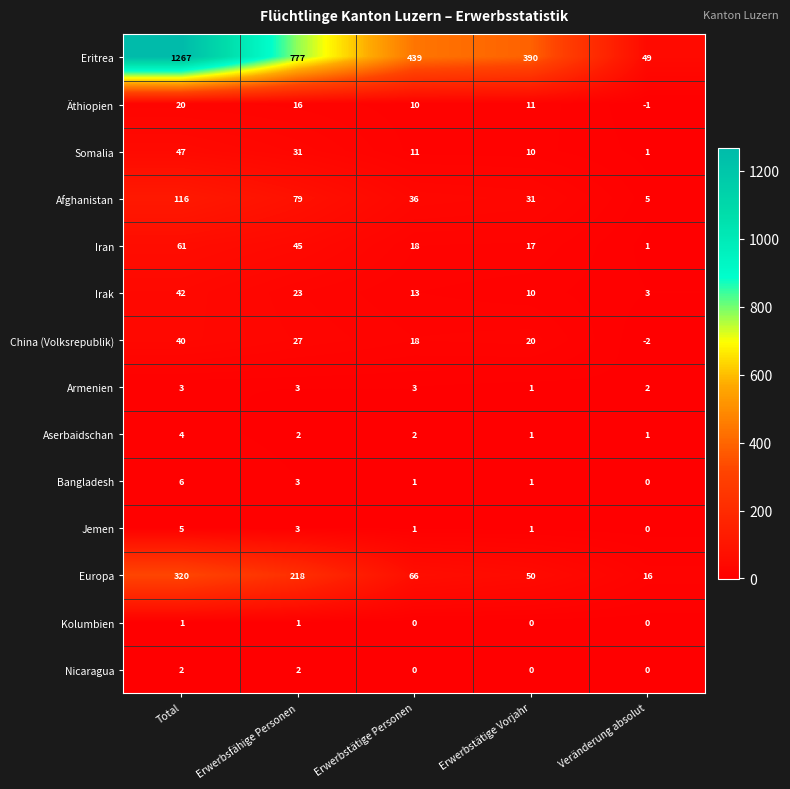

List the series in order of their peak value, highest first.

Eritrea, Europa, Afghanistan, Iran, Somalia, Irak, China (Volksrepublik), Äthiopien, Bangladesh, Jemen, Aserbaidschan, Armenien, Nicaragua, Kolumbien